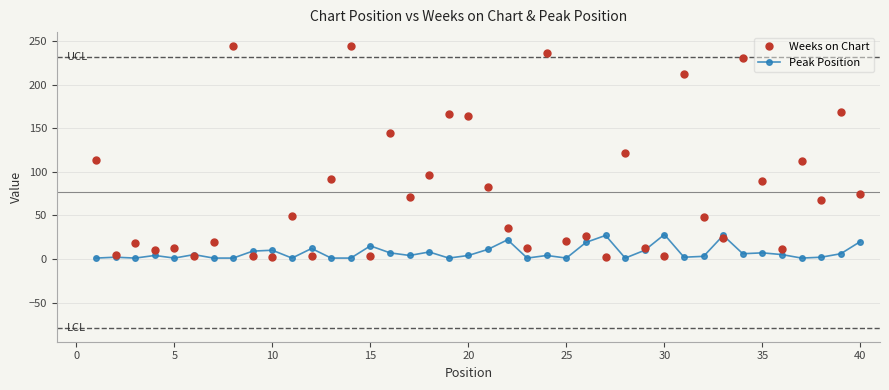

What is the greatest value displayed?

244